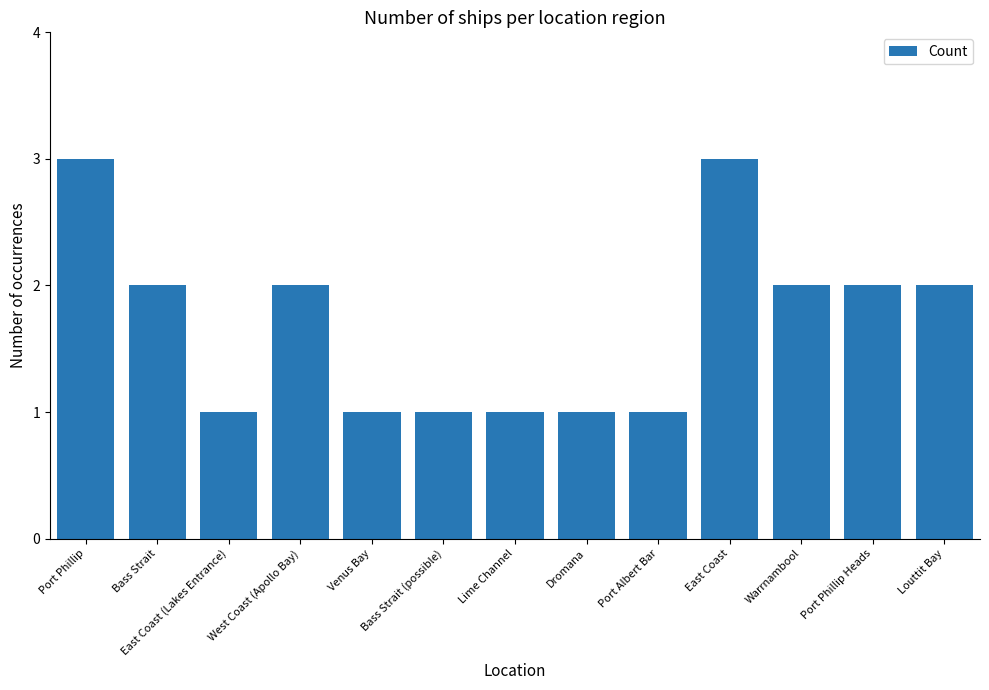

What is the minimum value shown in the chart?

1